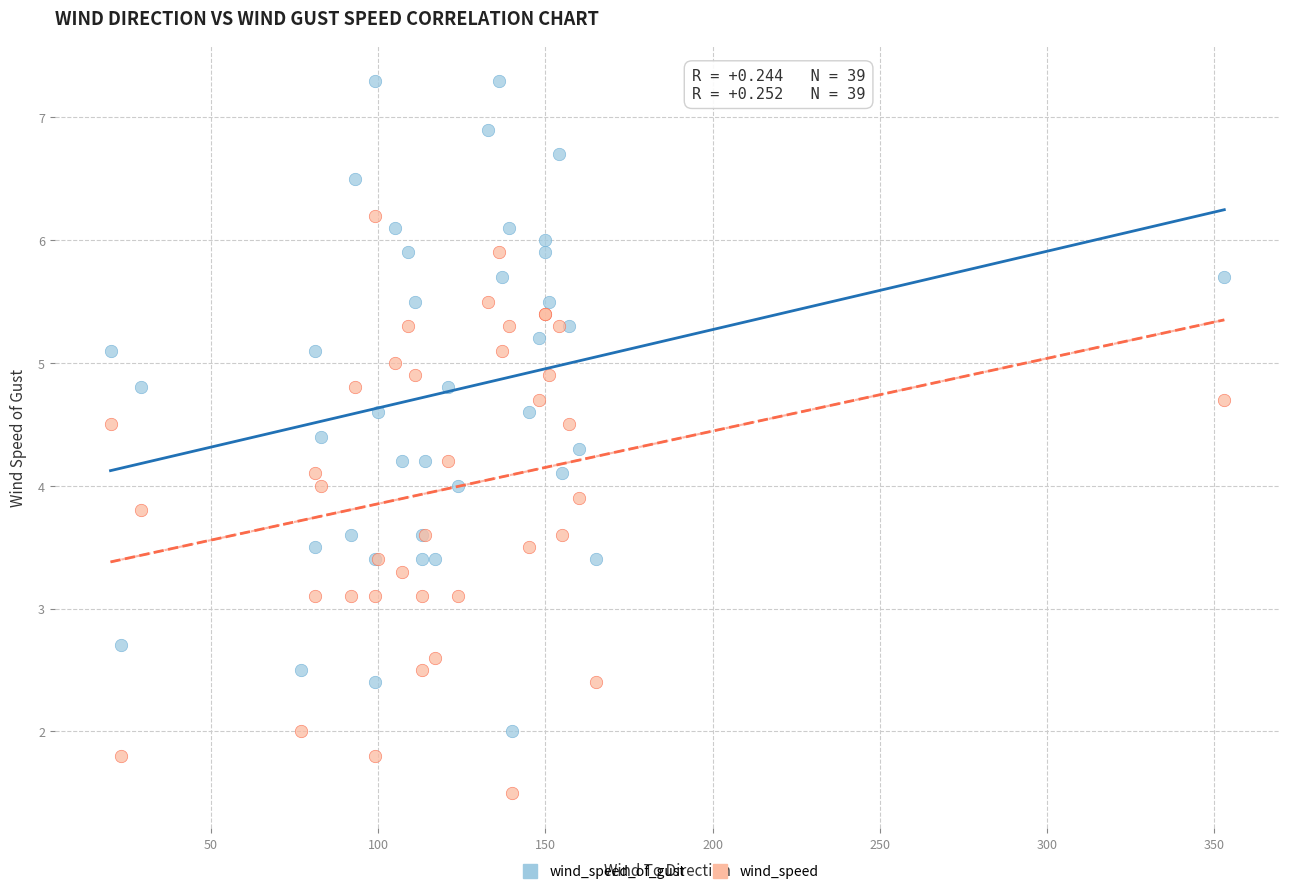

Which series contains the lowest Y value?

wind_speed